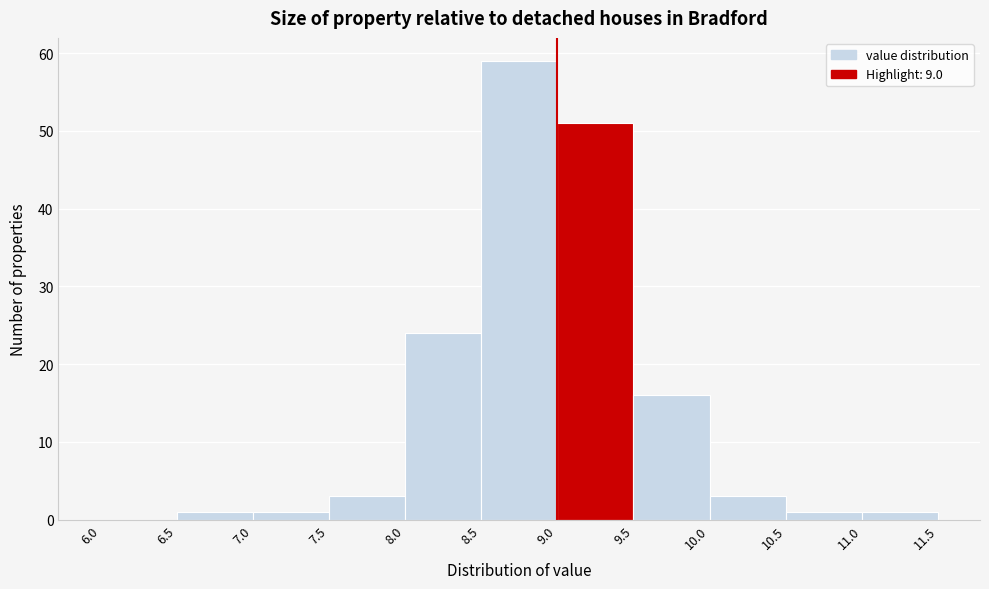

Which range on the x-axis has the tallest bar?

8.5 to 9.0